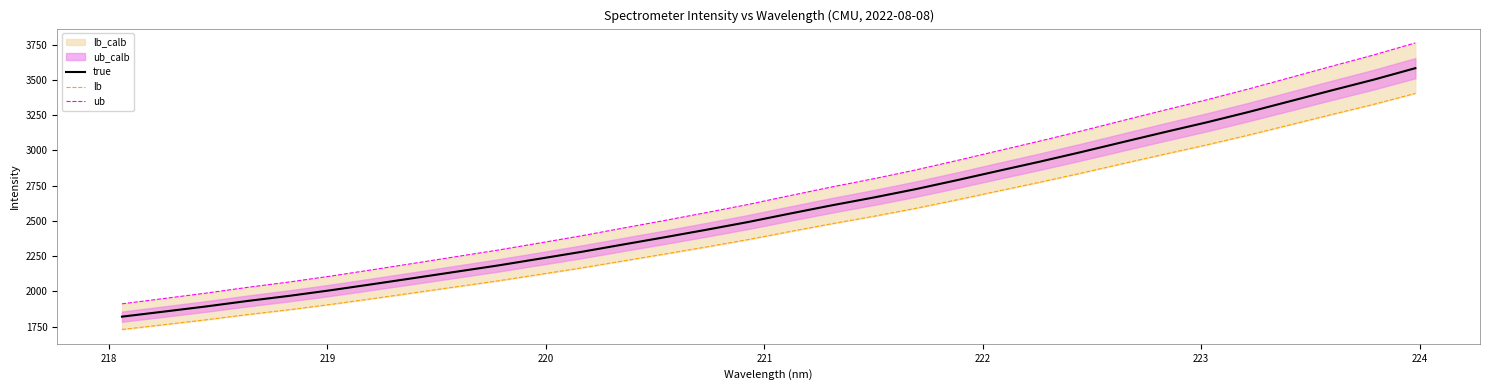

What is the lowest value of the true series?

1820.4